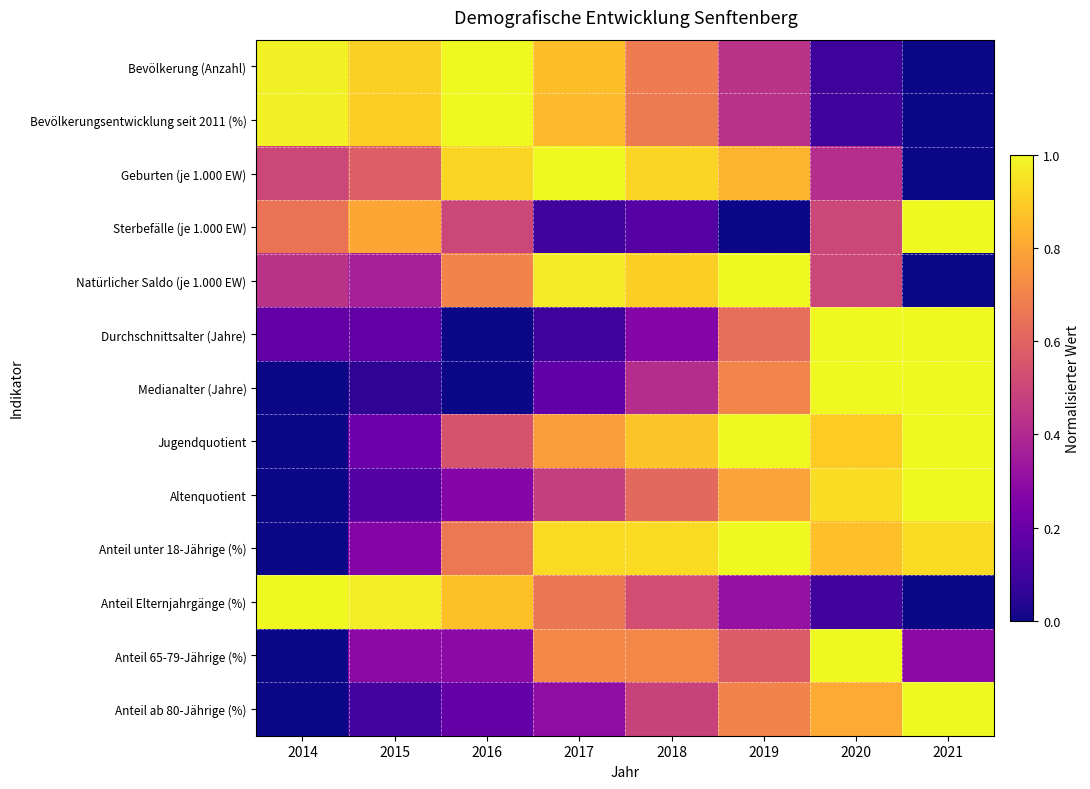

At 2019, list the series in order from smallest to largest.

Sterbefälle (je 1.000 EW), Anteil Elternjahrgänge (%), Bevölkerungsentwicklung seit 2011 (%), Bevölkerung (Anzahl), Anteil 65-79-Jährige (%), Durchschnittsalter (Jahre), Anteil ab 80-Jährige (%), Medianalter (Jahre), Altenquotient, Geburten (je 1.000 EW), Natürlicher Saldo (je 1.000 EW), Jugendquotient, Anteil unter 18-Jährige (%)